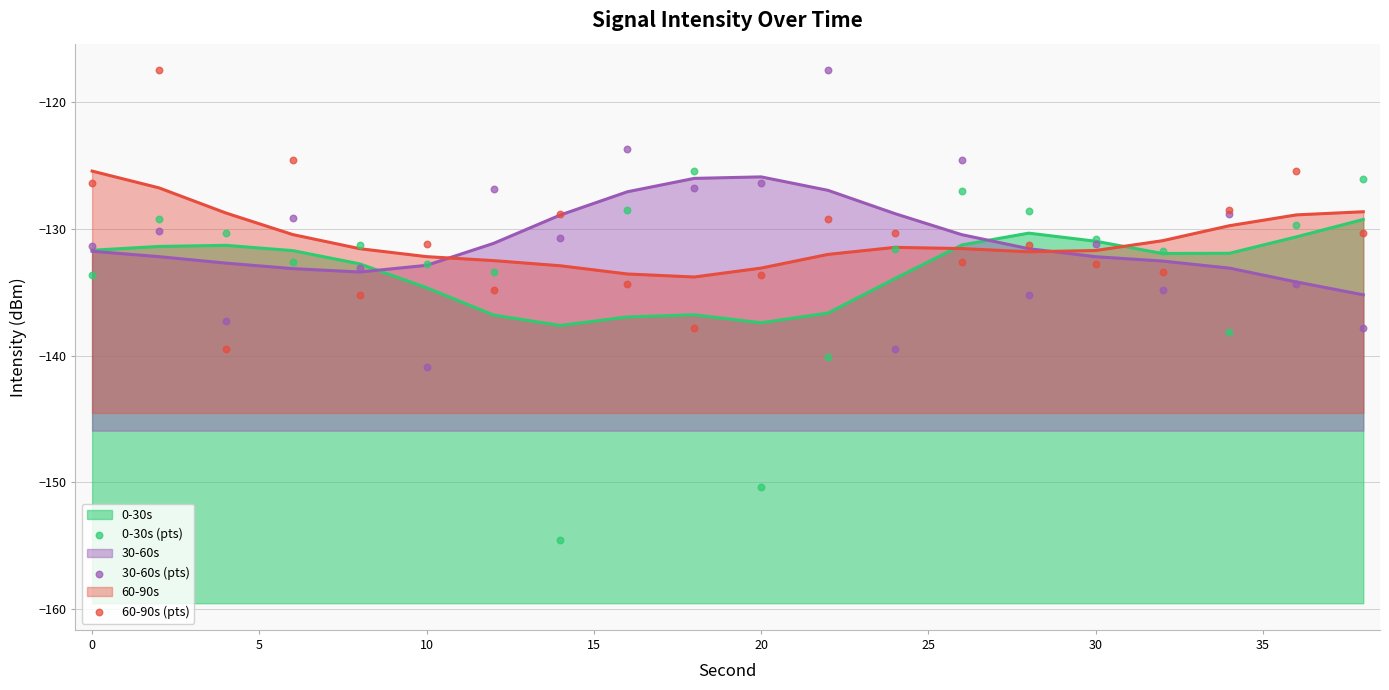

At how many categories does at least one series exceed -150?

20